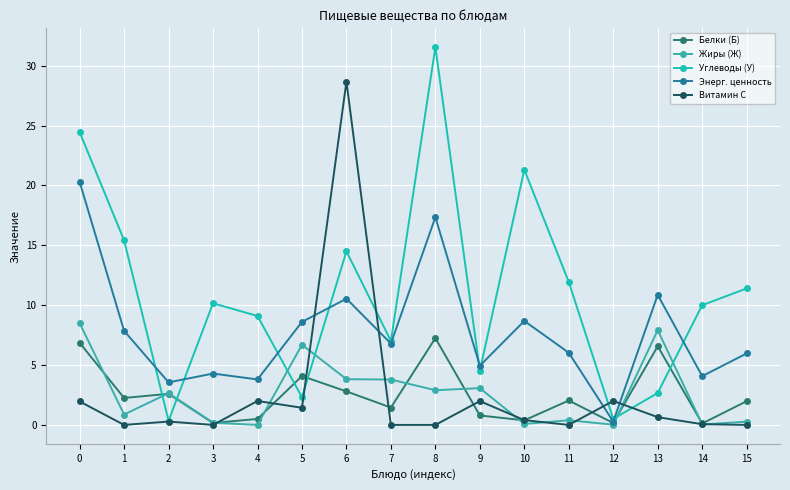

After their last crossing, which series has the higher values: Белки (Б) or Жиры (Ж)?

Белки (Б)